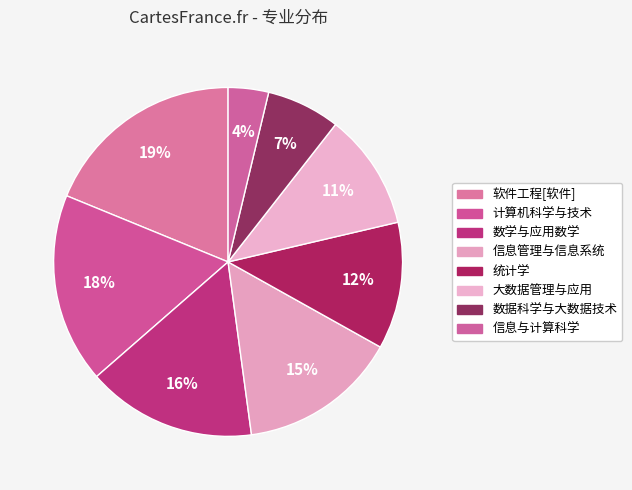

Count the number of slices in the pie.

8